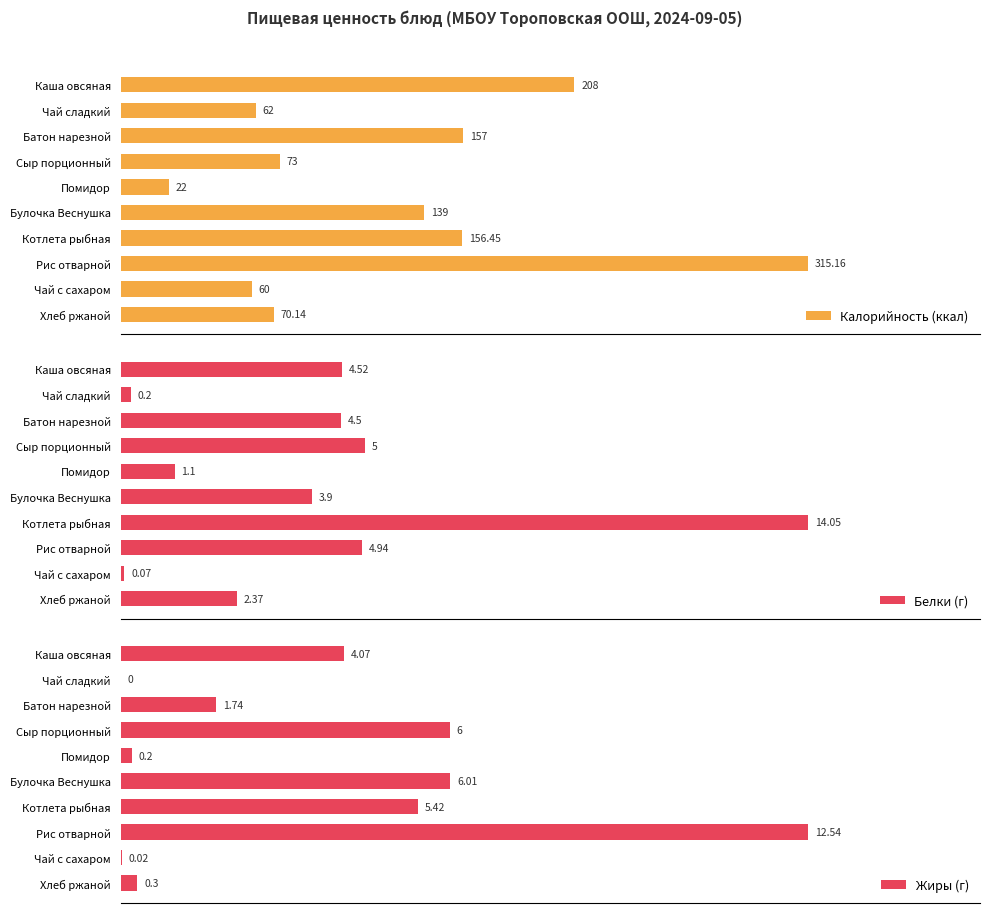

Where is Белки (г) nearest to the value 7?

Сыр порционный